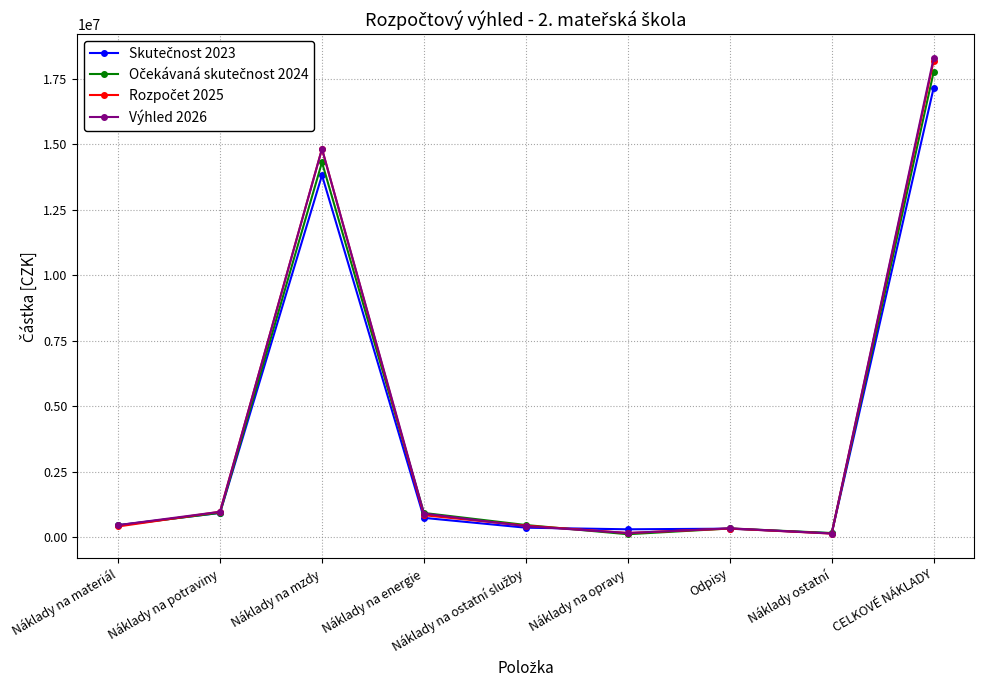

Which series has the widest spread of values?

Výhled 2026